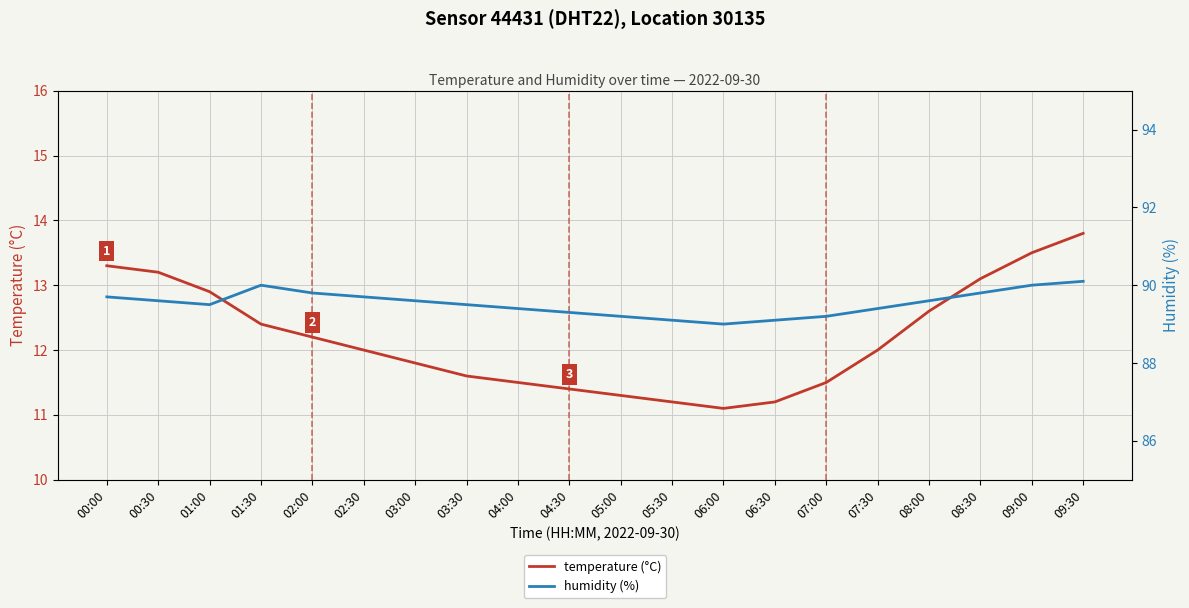

Reading left to right, list all the values displayed in this chart.

temperature (°C): 13.3	13.2	12.9	12.4	12.2	12.0	11.8	11.6	11.5	11.4	11.3	11.2	11.1	11.2	11.5	12.0	12.6	13.1	13.5	13.8
humidity (%): 89.7	89.6	89.5	90.0	89.8	89.7	89.6	89.5	89.4	89.3	89.2	89.1	89.0	89.1	89.2	89.4	89.6	89.8	90.0	90.1